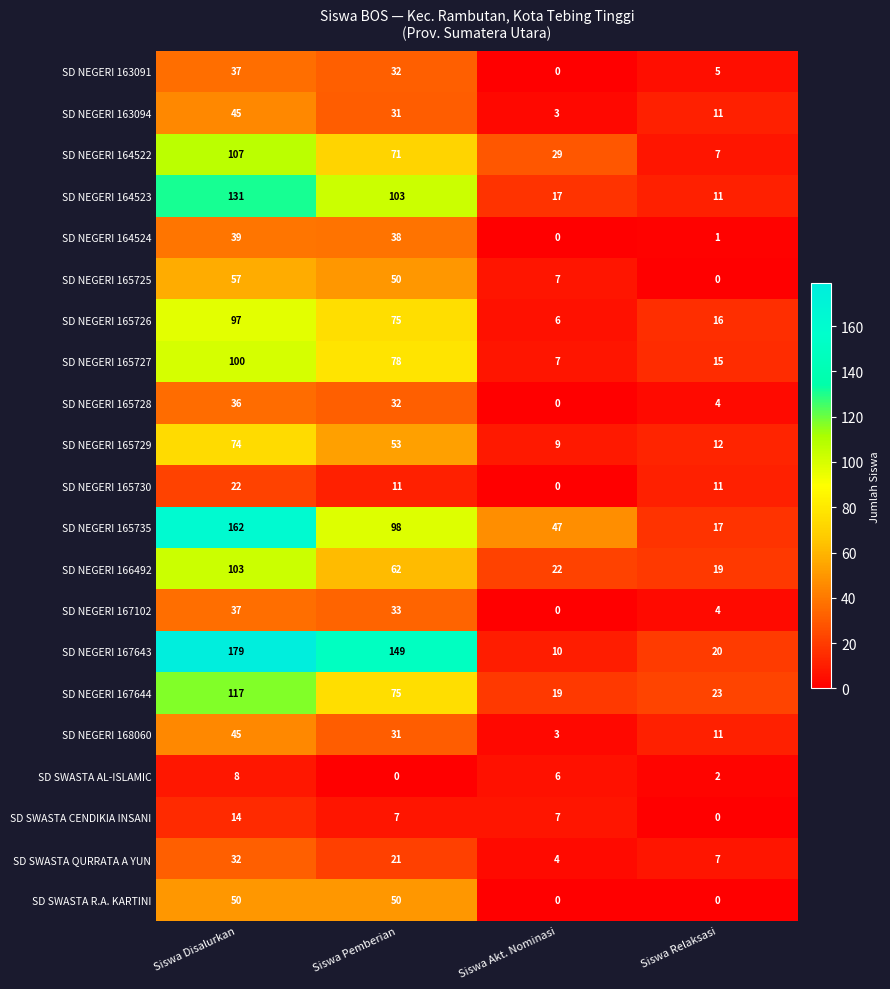

Which series changed the most between Siswa Disalurkan and Siswa Akt. Nominasi?

SD NEGERI 167643